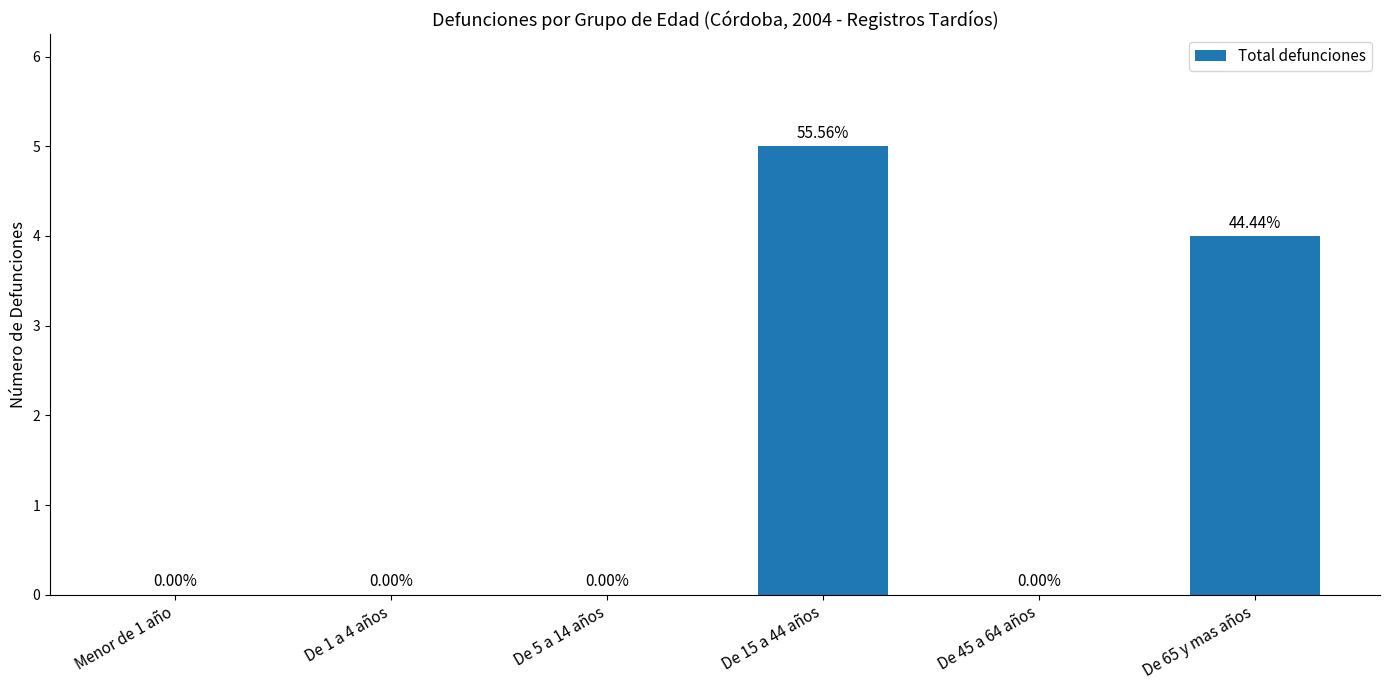

Which has a higher value, De 5 a 14 años or De 65 y mas años?

De 65 y mas años